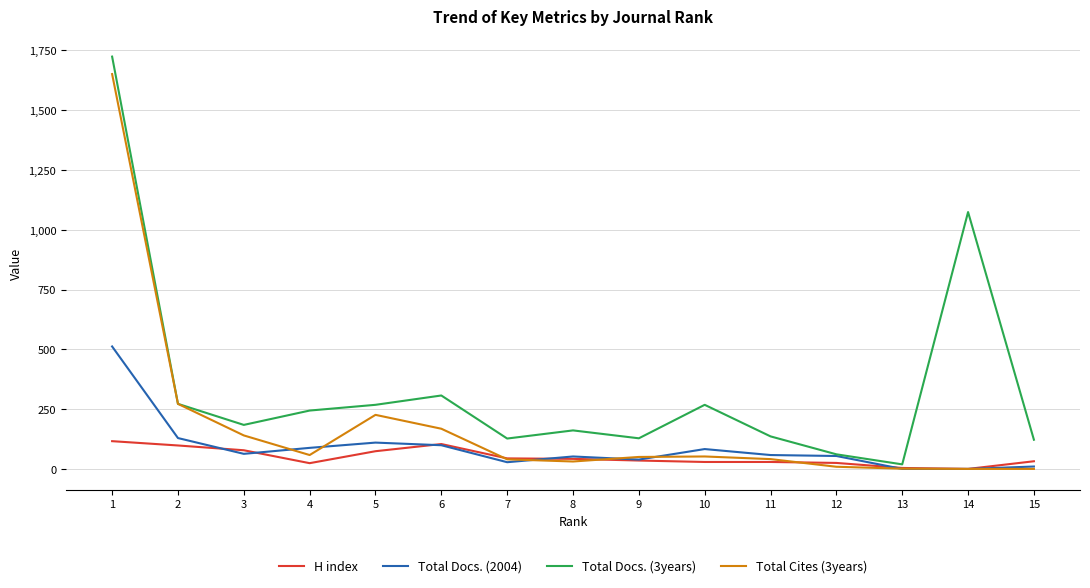

How many categories are shown in the chart?

15